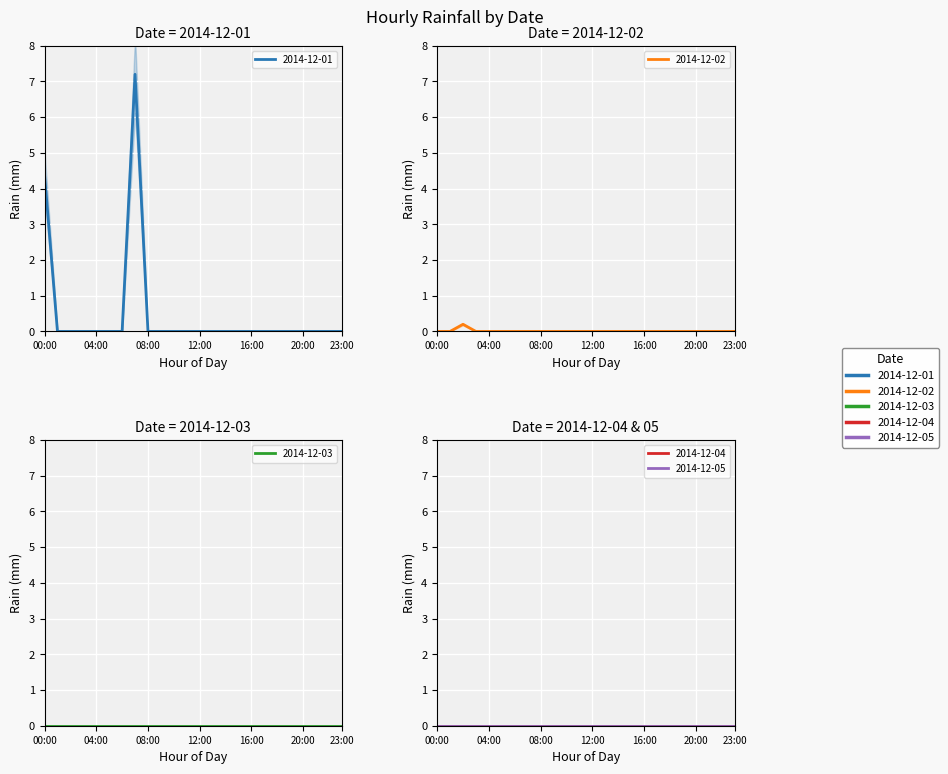

Which has a higher value, 05:00 or 00:00?

00:00